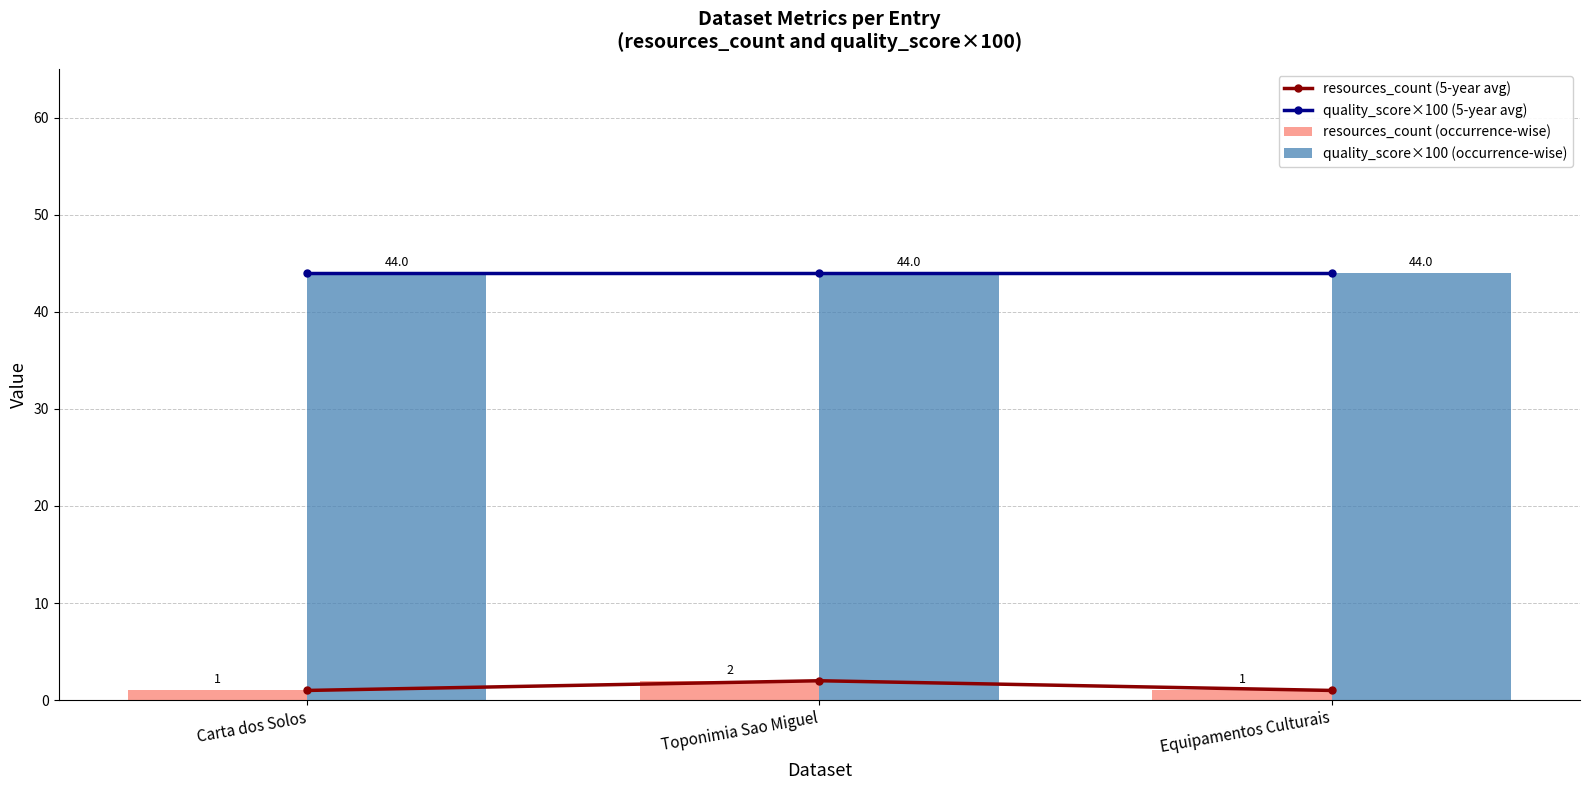

What is the label of the 3rd bar from the right?

Carta dos Solos